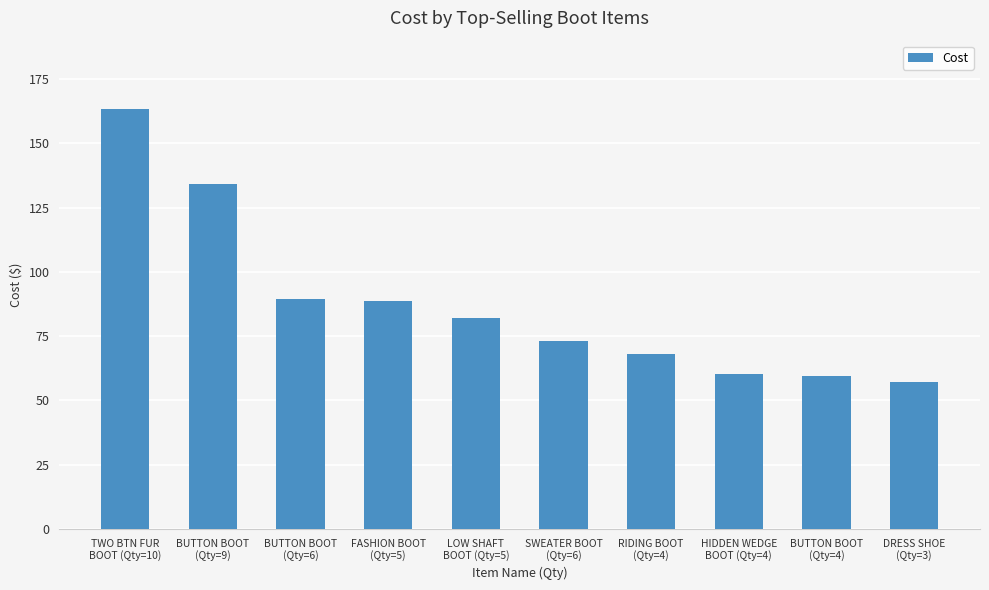

The chart shows a value of 60.4 at HIDDEN WEDGE
BOOT (Qty=4). True or false?

True